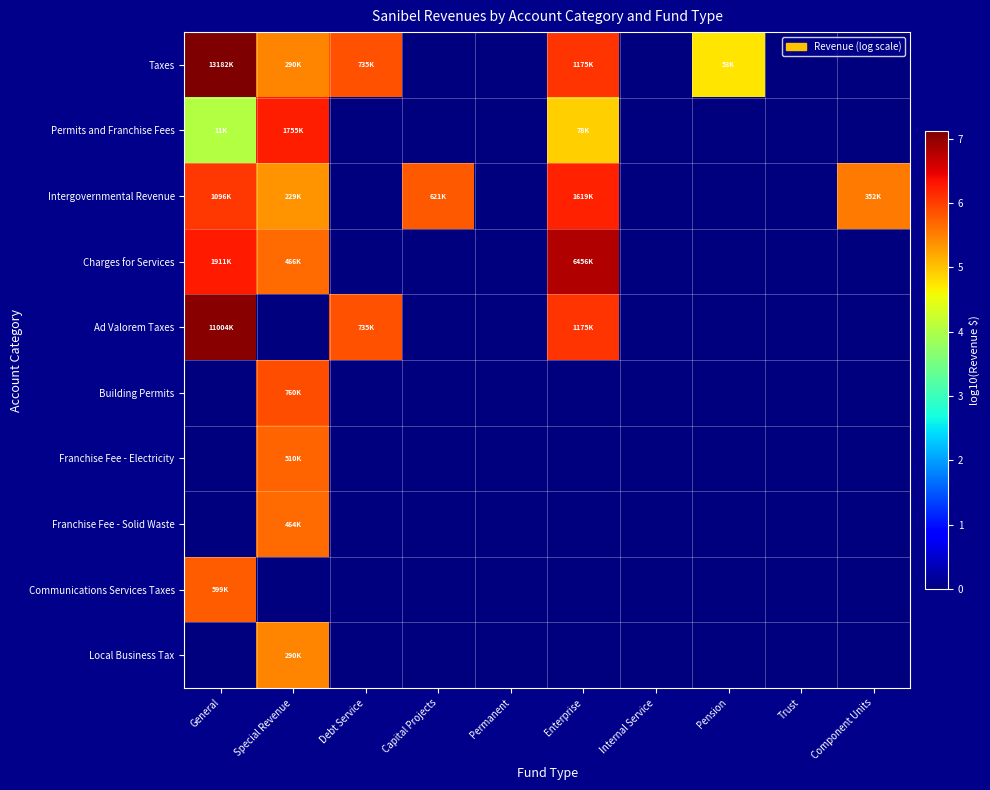

Reading left to right, list all the values displayed in this chart.

Taxes: General=7.1	Special Revenue=5.5	Debt Service=5.9	Capital Projects=0.0	Permanent=0.0	Enterprise=6.1	Internal Service=0.0	Pension=4.7	Trust=0.0	Component Units=0.0
Permits and Franchise Fees: General=4.0	Special Revenue=6.2	Debt Service=0.0	Capital Projects=0.0	Permanent=0.0	Enterprise=4.9	Internal Service=0.0	Pension=0.0	Trust=0.0	Component Units=0.0
Intergovernmental Revenue: General=6.0	Special Revenue=5.4	Debt Service=0.0	Capital Projects=5.8	Permanent=0.0	Enterprise=6.2	Internal Service=0.0	Pension=0.0	Trust=0.0	Component Units=5.5
Charges for Services: General=6.3	Special Revenue=5.7	Debt Service=0.0	Capital Projects=0.0	Permanent=0.0	Enterprise=6.8	Internal Service=0.0	Pension=0.0	Trust=0.0	Component Units=0.0
Ad Valorem Taxes: General=7.0	Special Revenue=0.0	Debt Service=5.9	Capital Projects=0.0	Permanent=0.0	Enterprise=6.1	Internal Service=0.0	Pension=0.0	Trust=0.0	Component Units=0.0
Building Permits: General=0.0	Special Revenue=5.9	Debt Service=0.0	Capital Projects=0.0	Permanent=0.0	Enterprise=0.0	Internal Service=0.0	Pension=0.0	Trust=0.0	Component Units=0.0
Franchise Fee - Electricity: General=0.0	Special Revenue=5.7	Debt Service=0.0	Capital Projects=0.0	Permanent=0.0	Enterprise=0.0	Internal Service=0.0	Pension=0.0	Trust=0.0	Component Units=0.0
Franchise Fee - Solid Waste: General=0.0	Special Revenue=5.7	Debt Service=0.0	Capital Projects=0.0	Permanent=0.0	Enterprise=0.0	Internal Service=0.0	Pension=0.0	Trust=0.0	Component Units=0.0
Communications Services Taxes: General=5.8	Special Revenue=0.0	Debt Service=0.0	Capital Projects=0.0	Permanent=0.0	Enterprise=0.0	Internal Service=0.0	Pension=0.0	Trust=0.0	Component Units=0.0
Local Business Tax: General=0.0	Special Revenue=5.5	Debt Service=0.0	Capital Projects=0.0	Permanent=0.0	Enterprise=0.0	Internal Service=0.0	Pension=0.0	Trust=0.0	Component Units=0.0